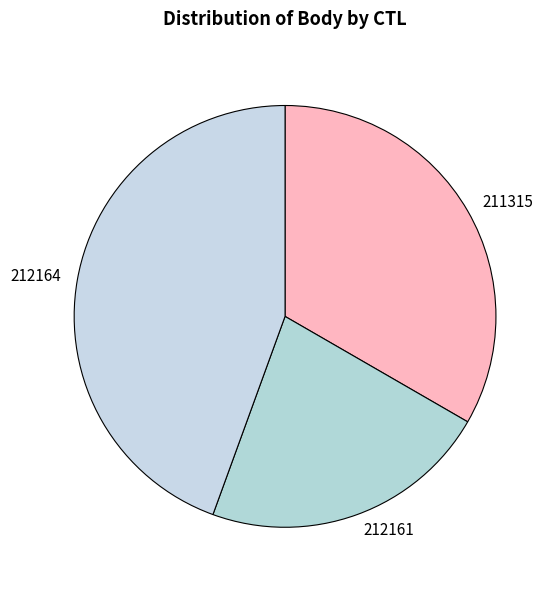

Is there any slice that represents more than half of the pie?

No